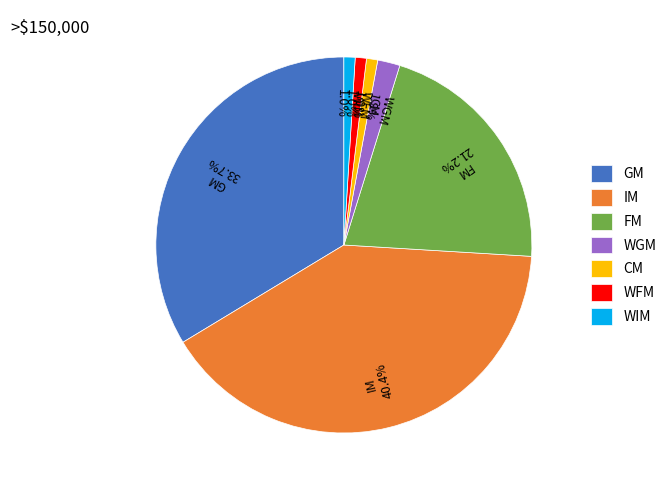

Does WIM represent more than half of the total?

No